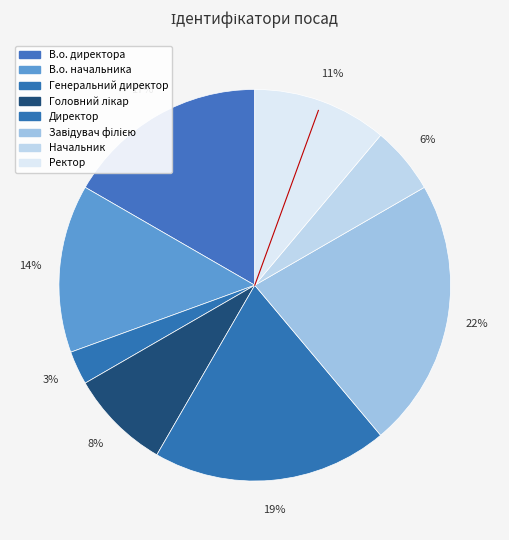

What is the smallest slice in the pie chart?

Генеральний директор